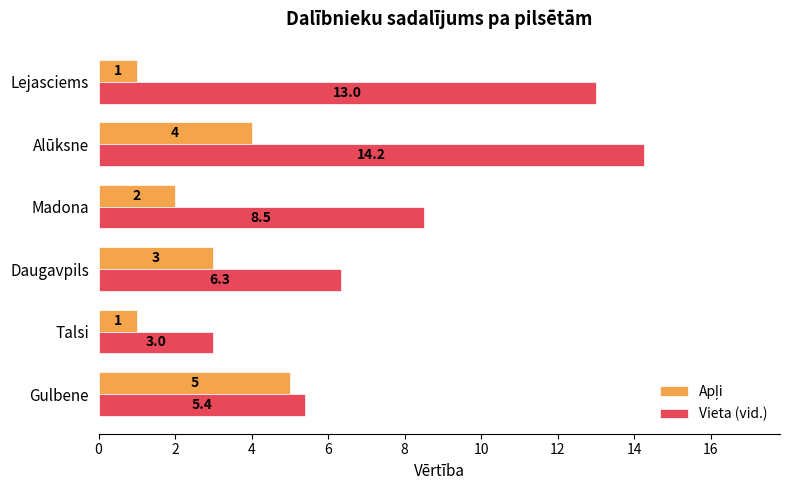

Which category has the highest value in the Vieta (vid.) series?

Alūksne